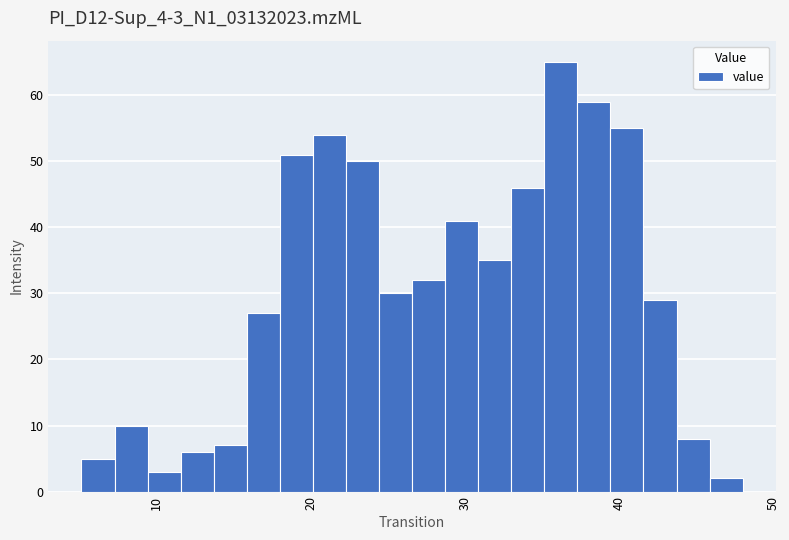

Read against the x-axis, roughly where is the centre of the tallest bar?

36